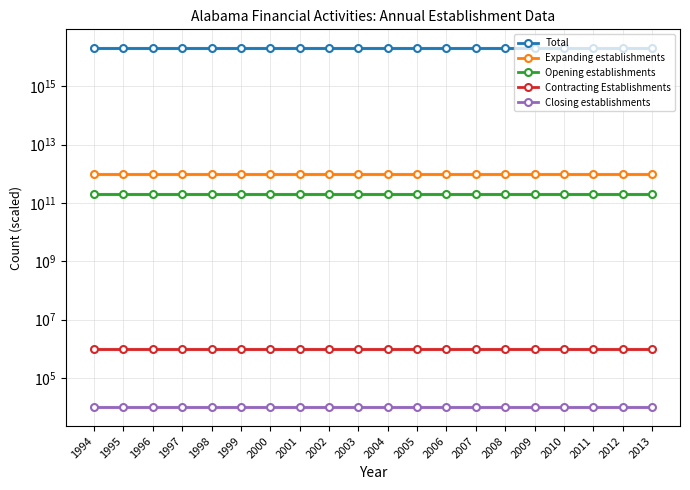

At how many categories does at least one series exceed 17043100294625768?

20